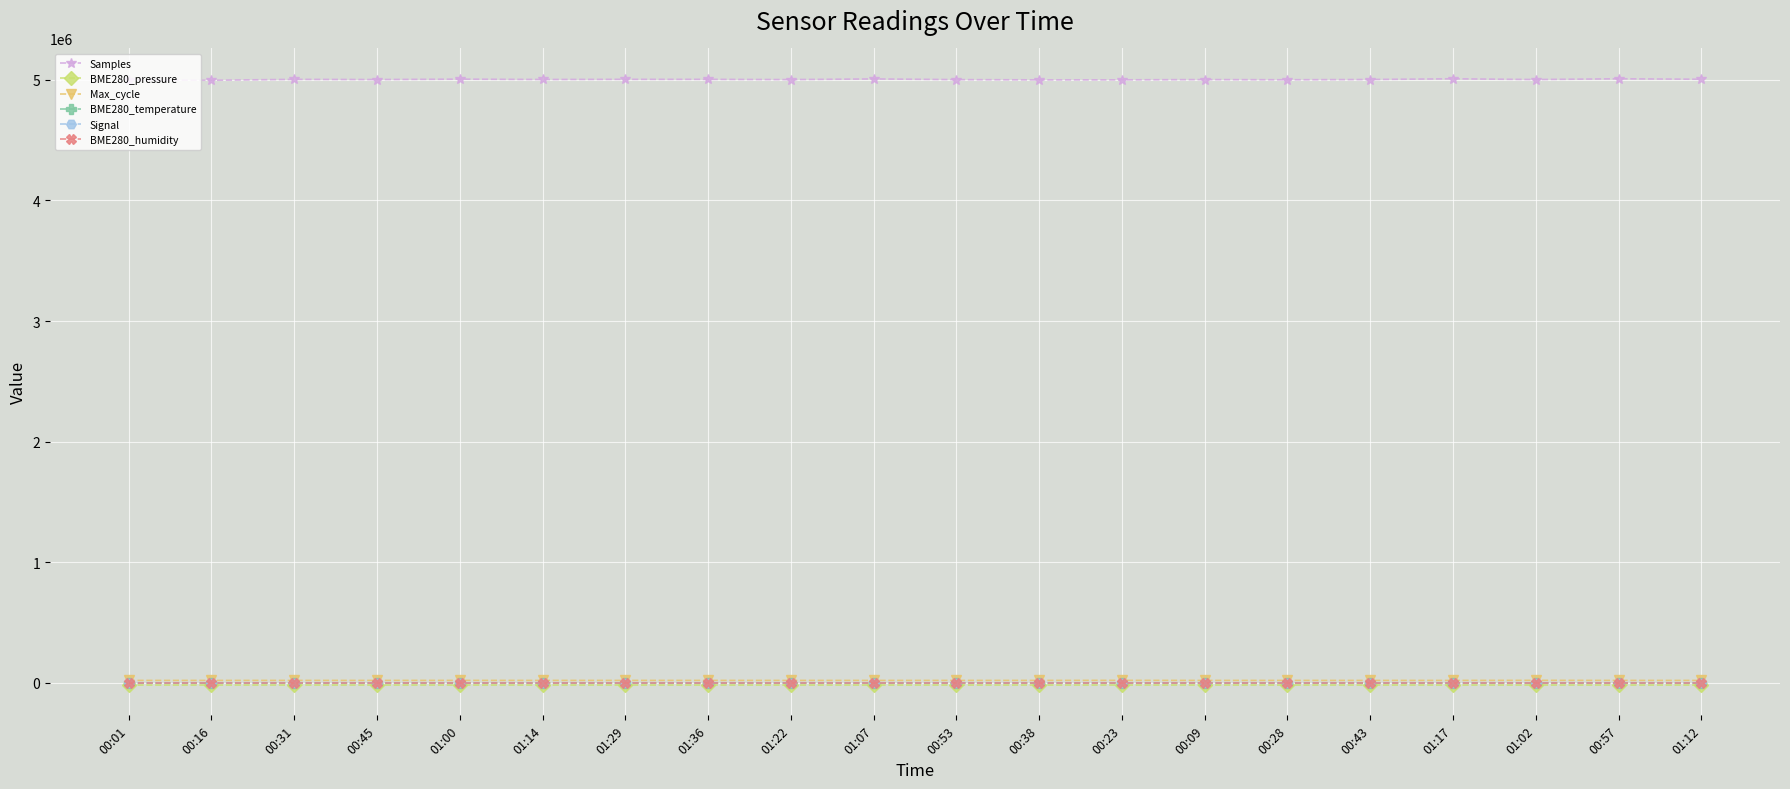

True or false: BME280_temperature has more than 1 interior local peaks.

True